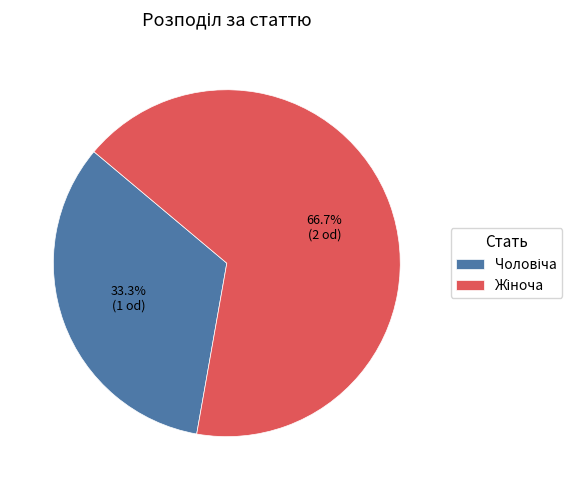

Does any single category account for the majority?

Yes